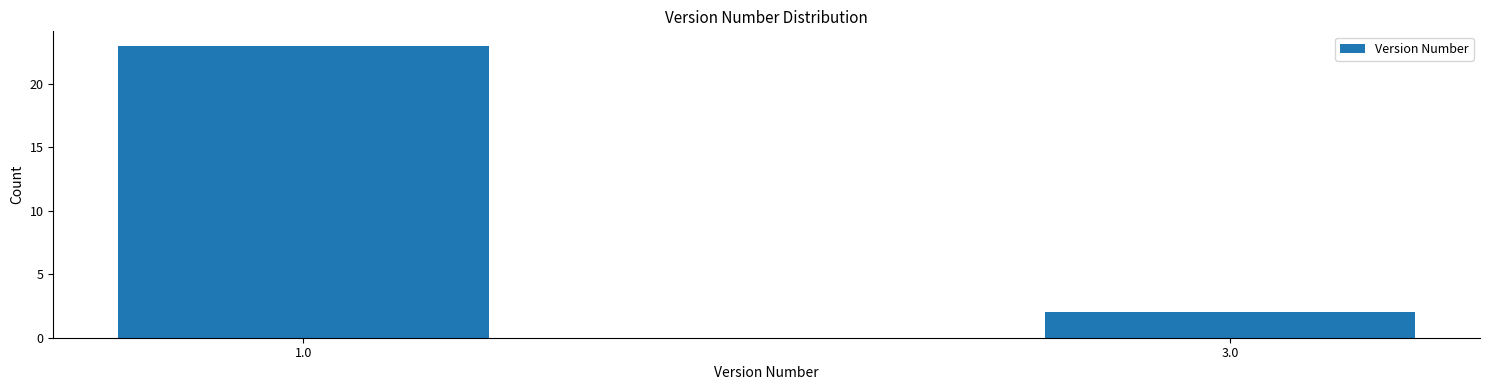

Reading left to right, what are all the values shown in this chart?

23	2